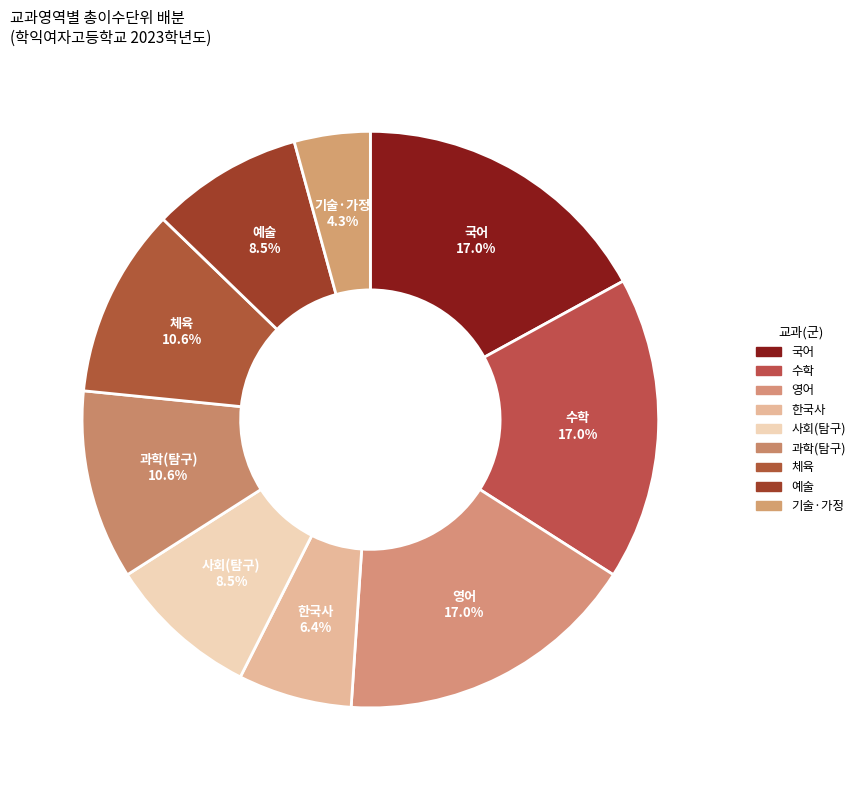

How many segments does this pie chart have?

9